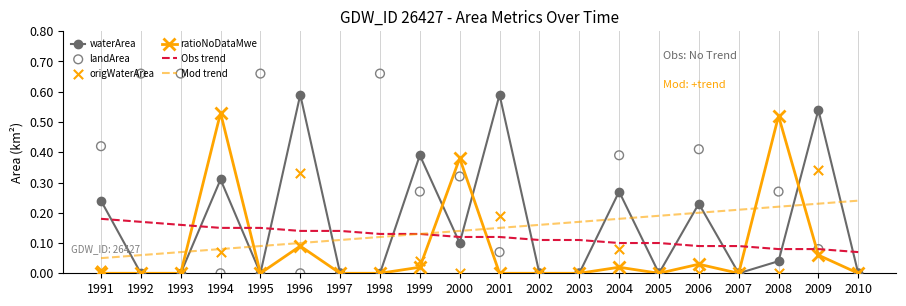

At which category is the sum across all series the highest?

2009